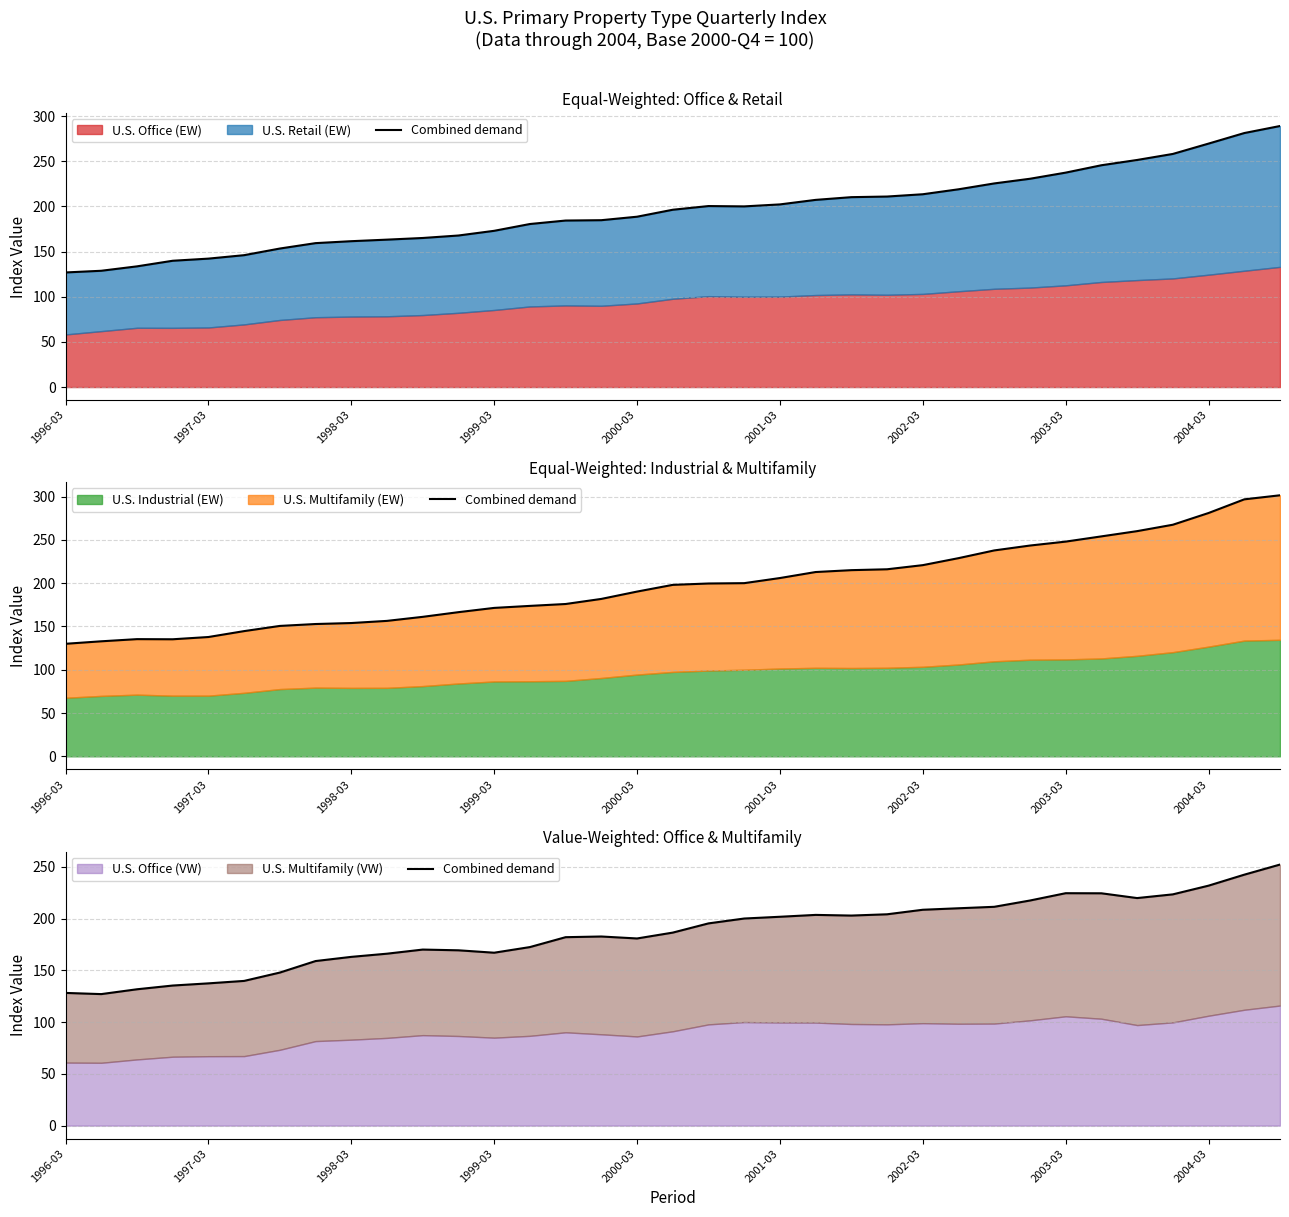

Read the value at 10.

170.0